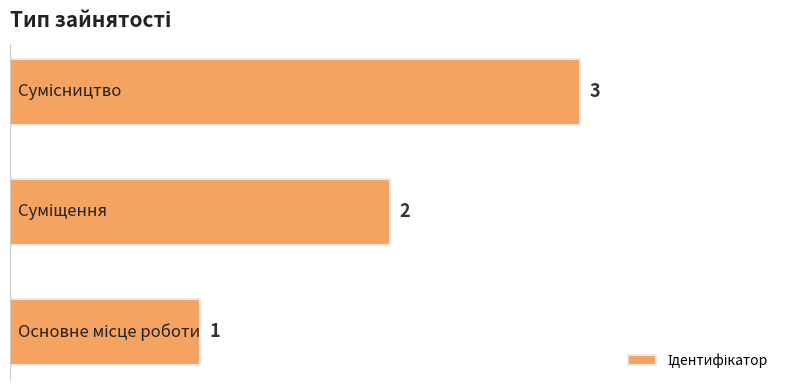

How many distinct data groups are displayed?

1